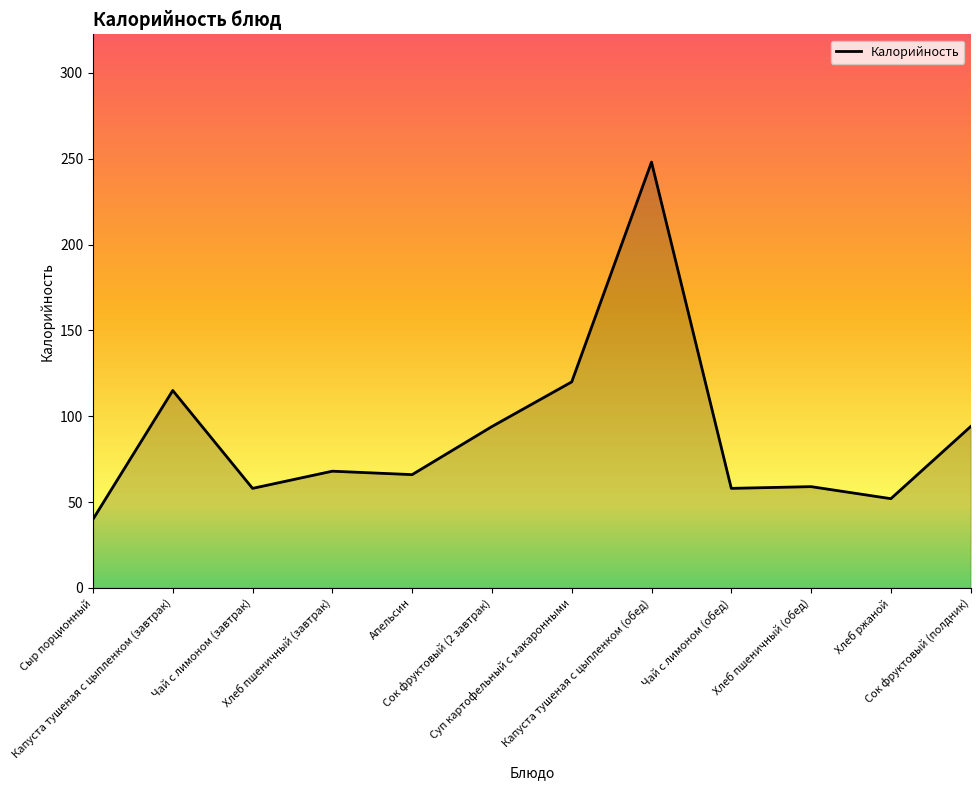

What is the difference between the maximum and minimum values?

208